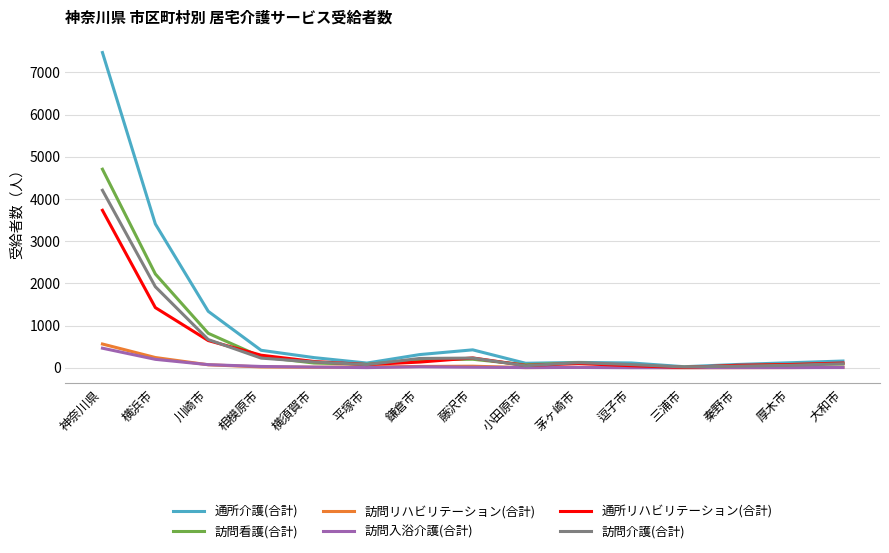

True or false: 通所介護(合計) has a value of 427 at 藤沢市.

True